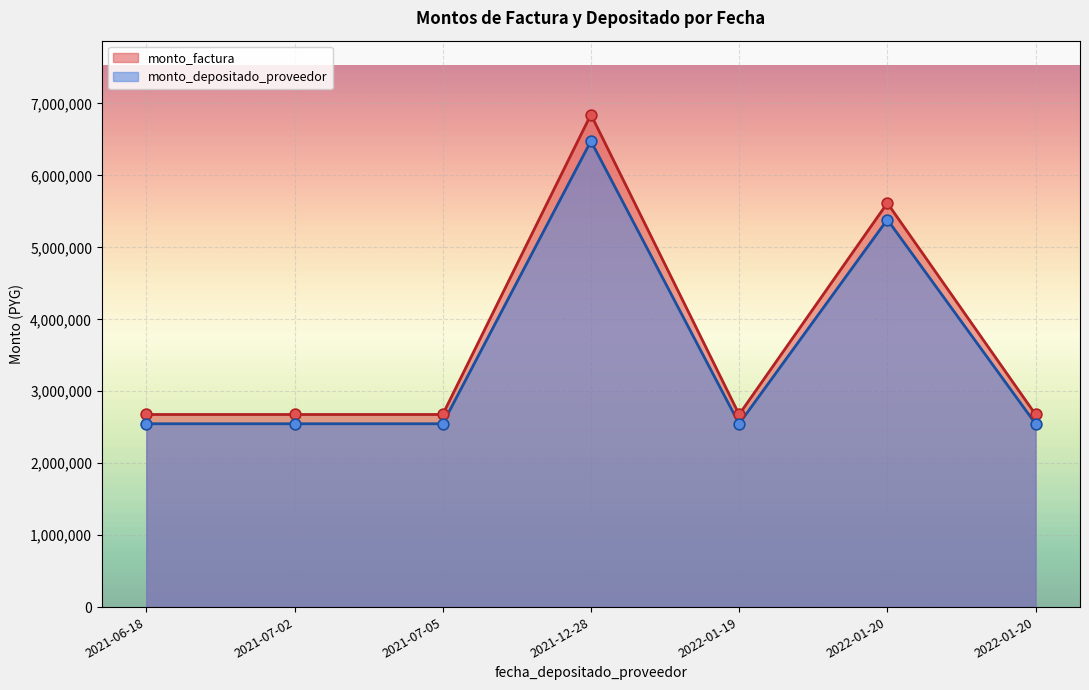

Which series has the largest total across all categories?

monto_factura